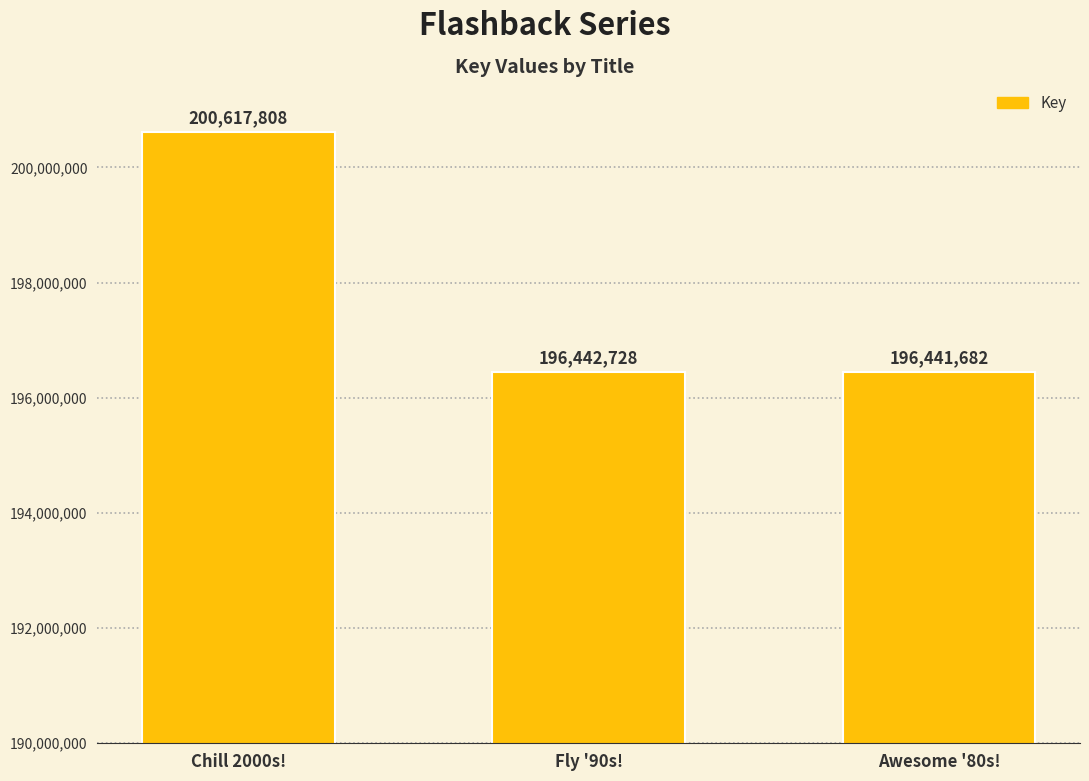

What is the difference between the maximum and minimum values?

4176126